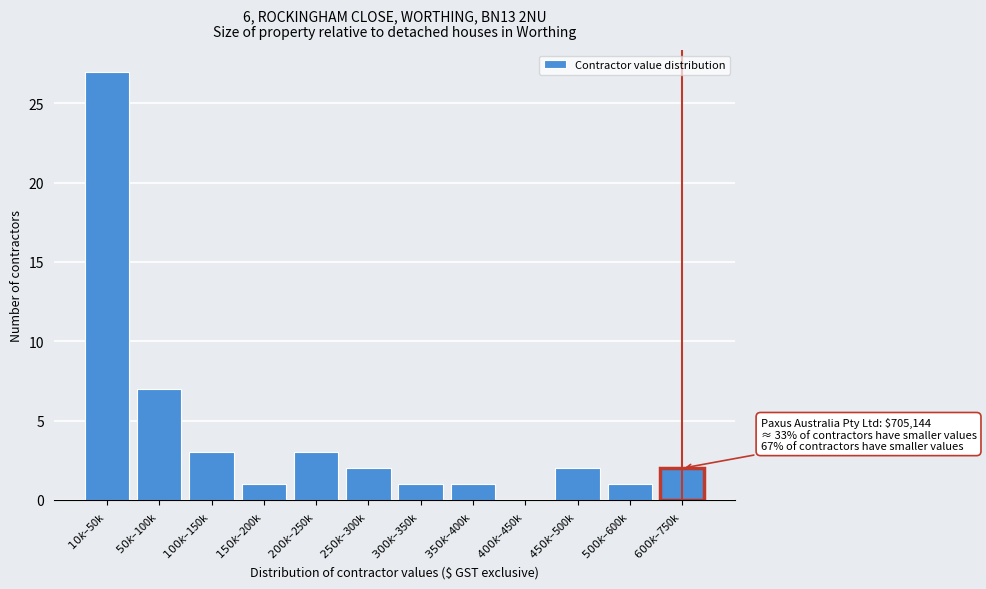

What is the sum of all values?

50